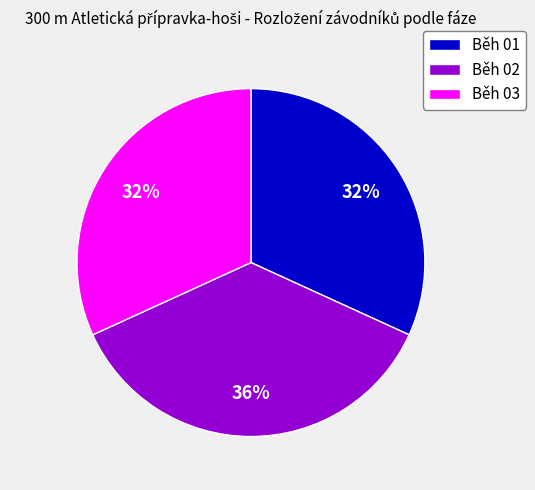

What percentage is the Běh 03 slice, to the nearest percent?

32%